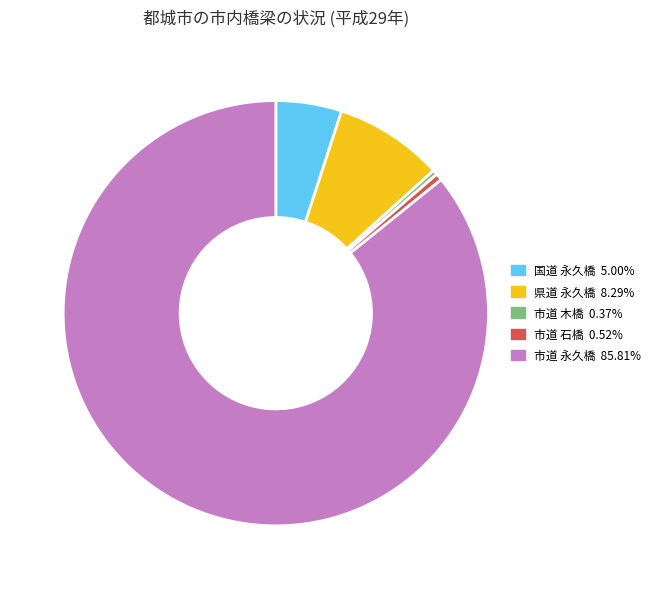

Combined, do 県道 永久橋 and 市道 木橋 account for over 50%?

No